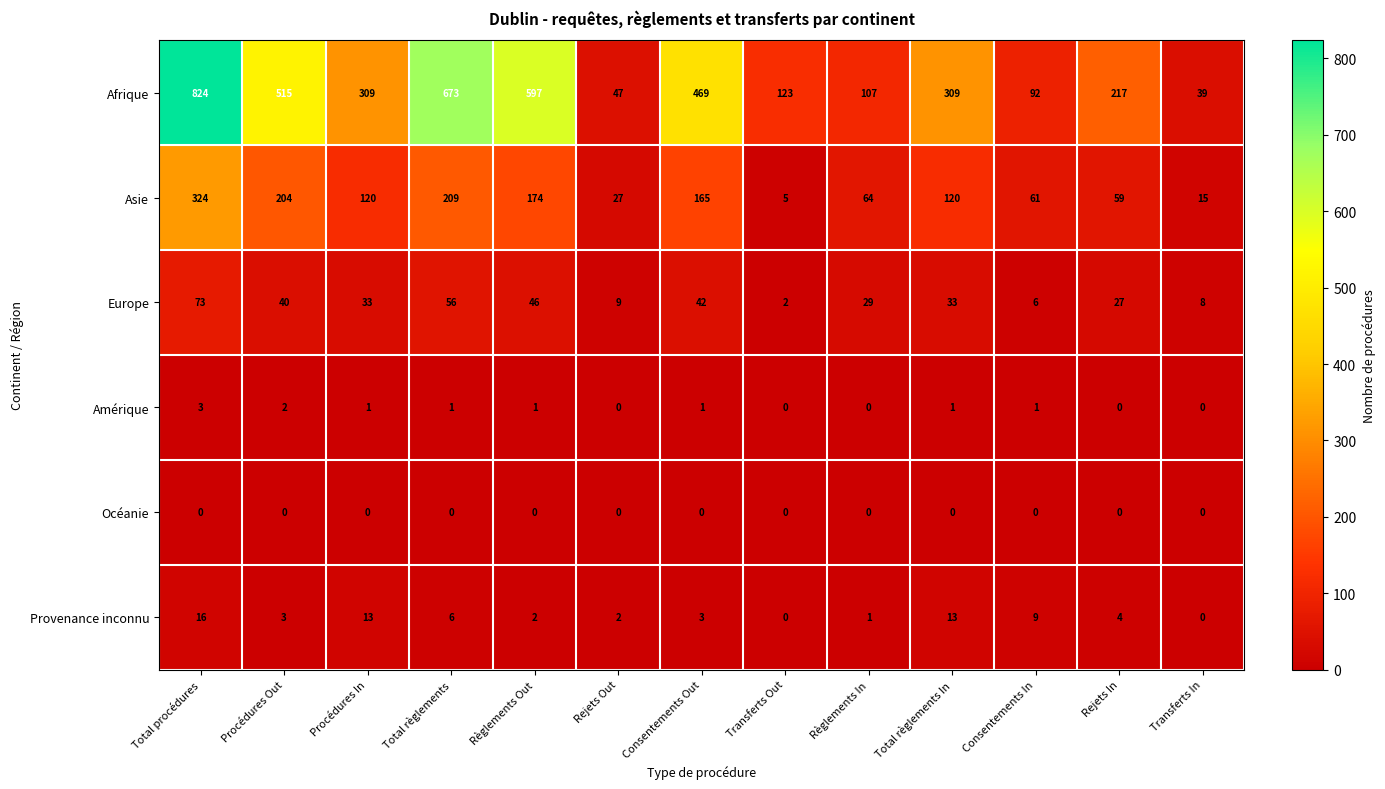

Which series has the largest range (max minus min)?

Afrique